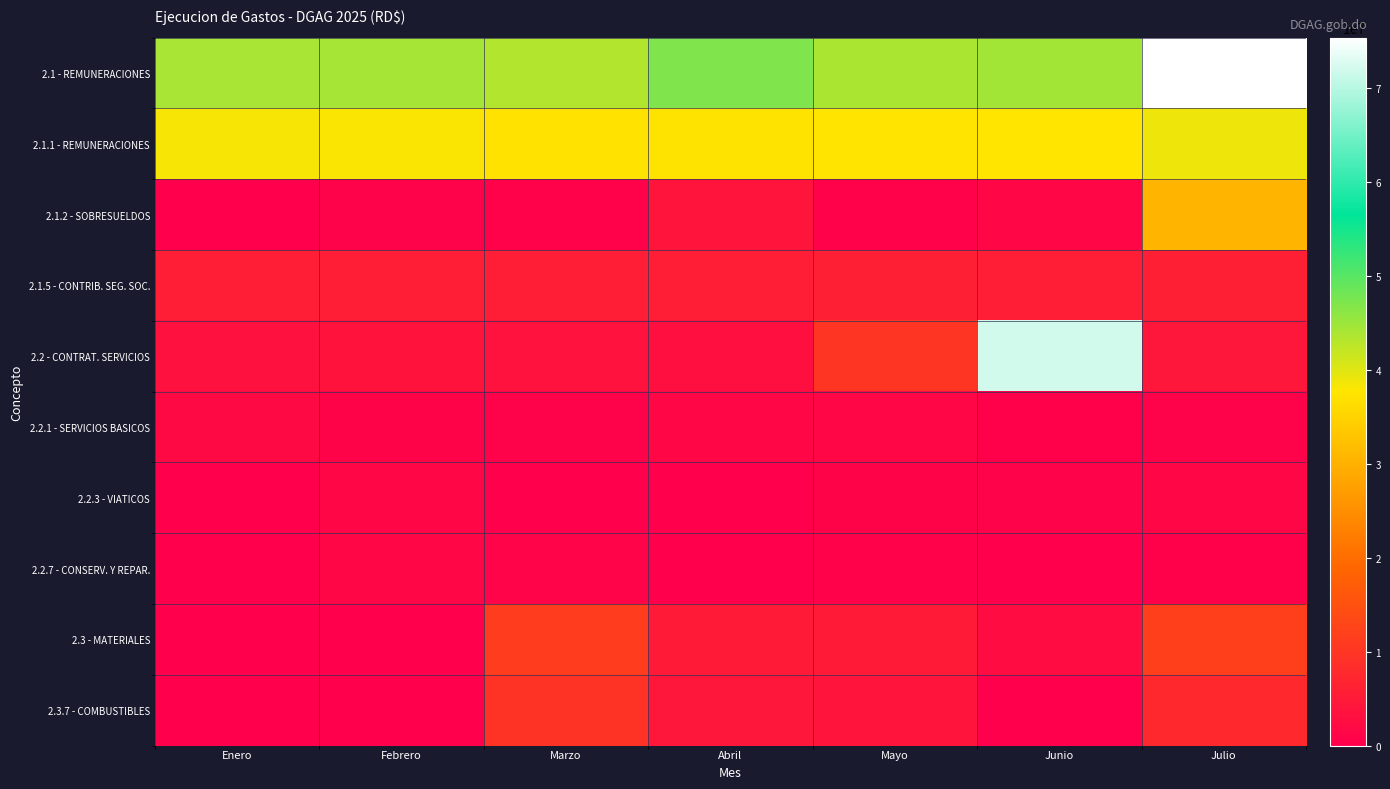

Which series has the largest total across all categories?

2.1 - REMUNERACIONES